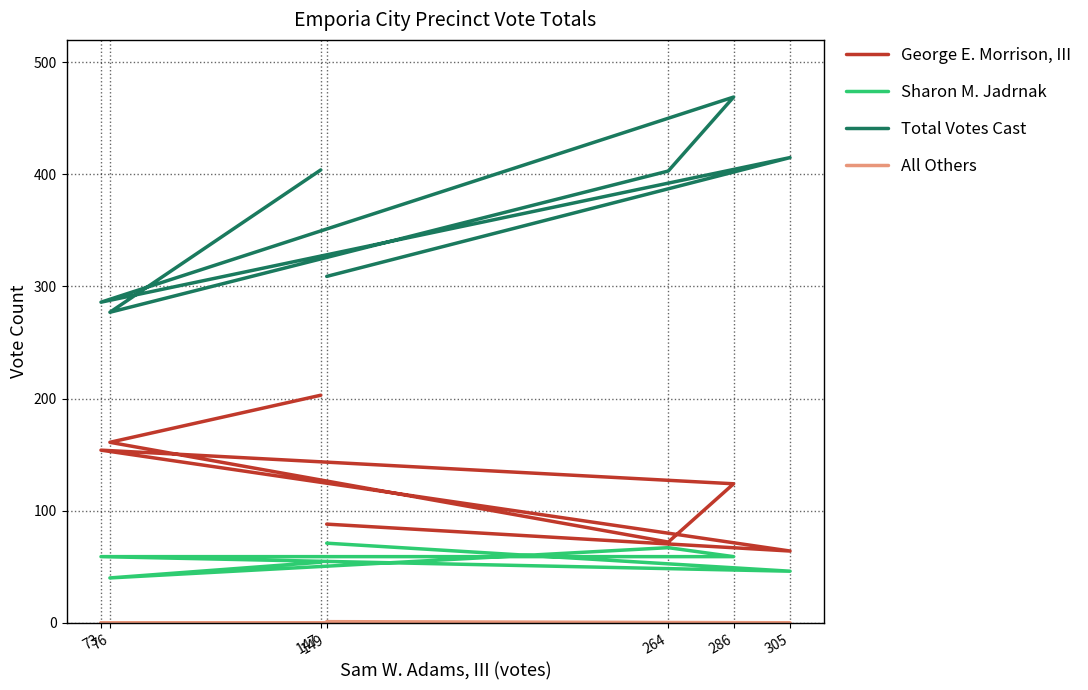

True or false: George E. Morrison, III and All Others cross at least once.

False